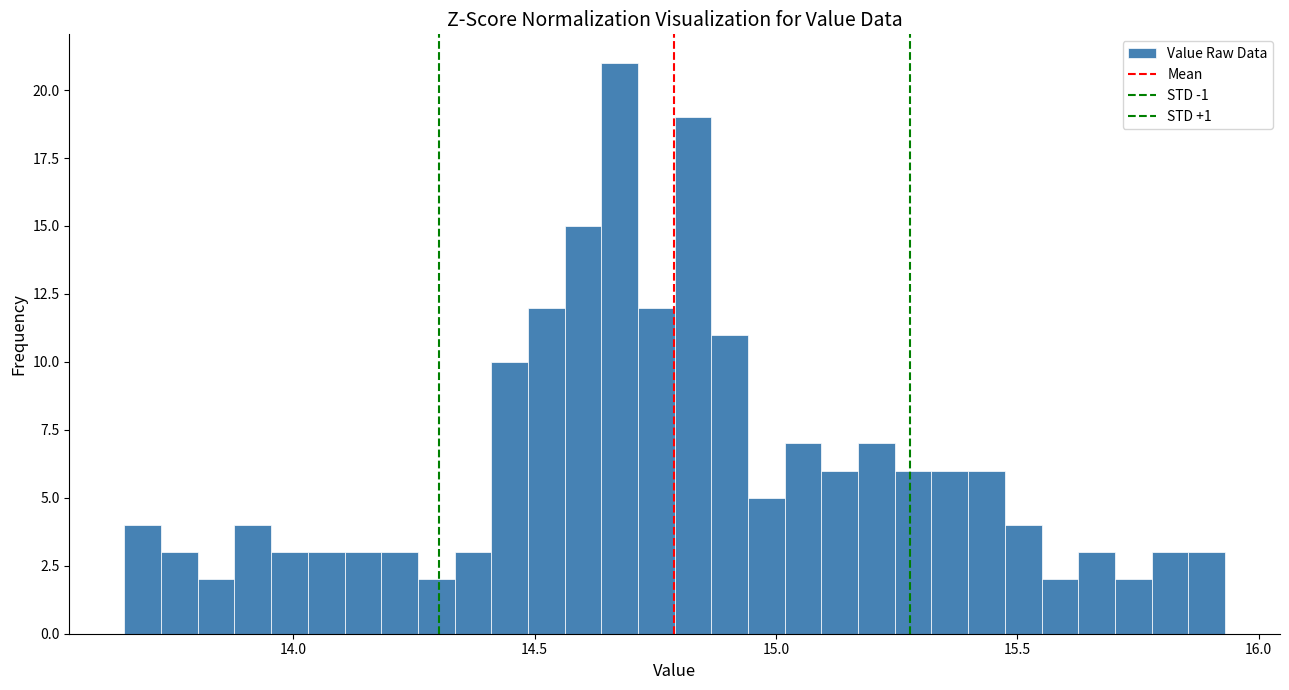

Around what value on the x-axis is the tallest bar? Give the approximate position of its centre, as read against the axis.

14.70